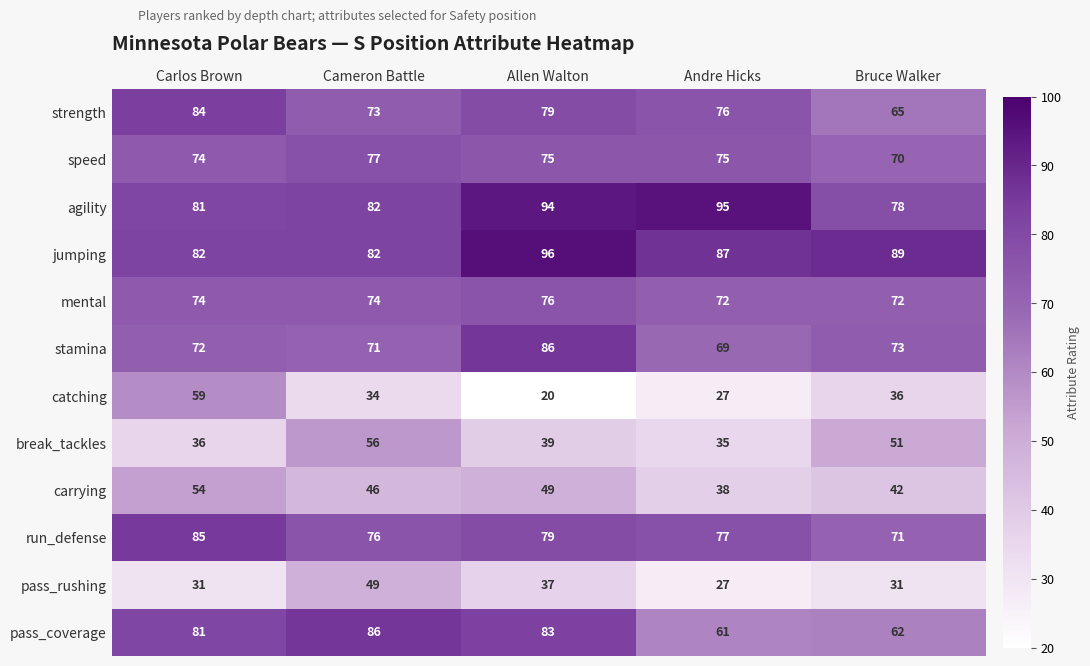

The value of mental at Andre Hicks is 72. True or false?

True